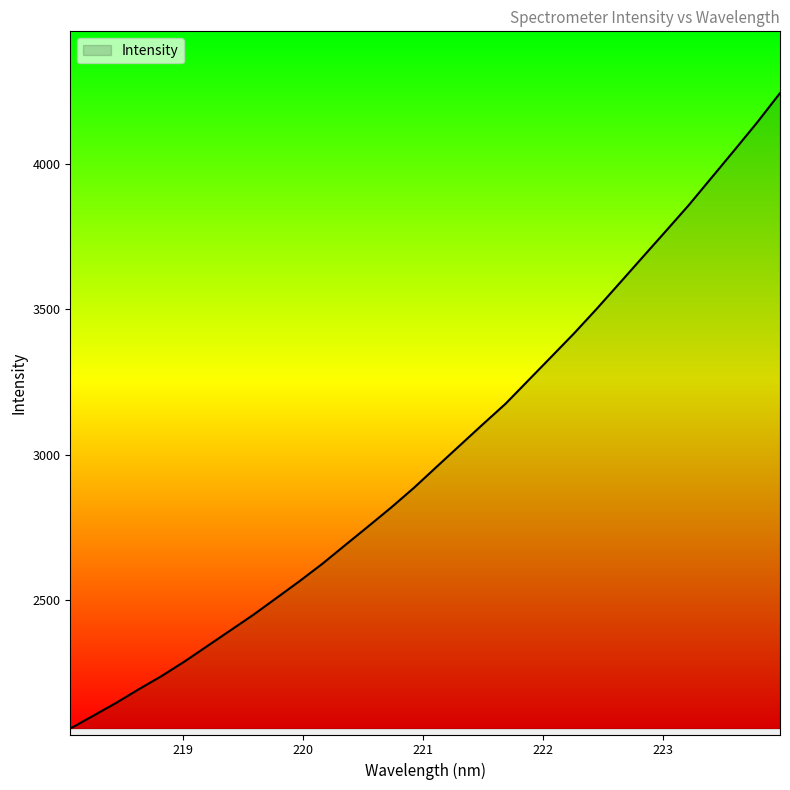

What is the maximum value shown in the chart?

4243.3